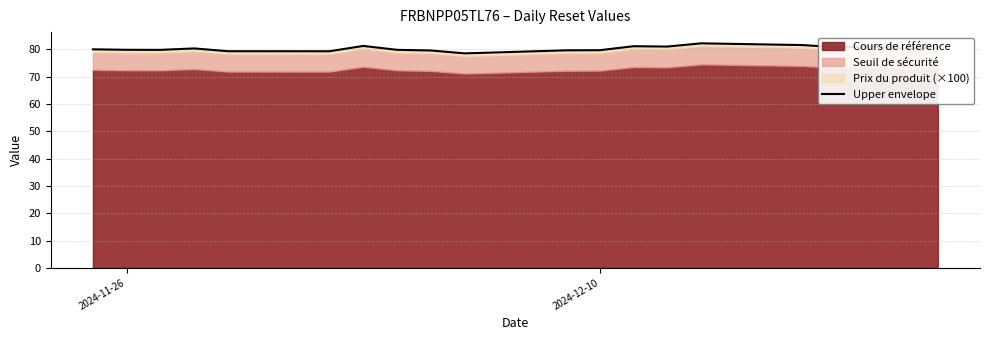

How many lines are shown in the chart?

1